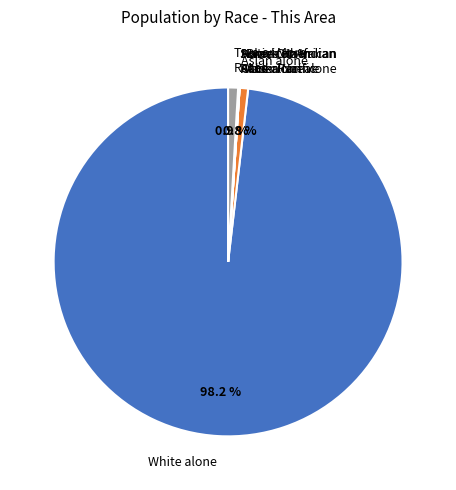

How much of the chart is everything except White alone?

1.8%